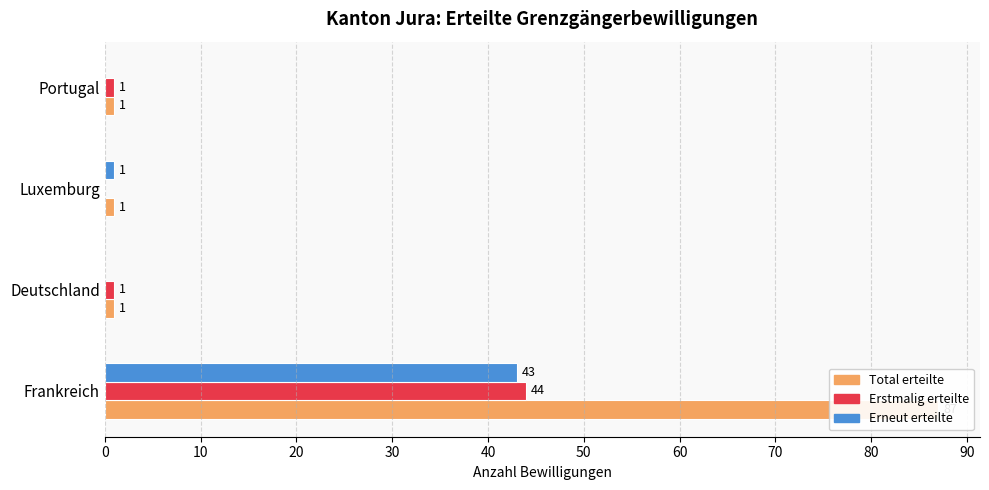

What is the greatest value displayed?

87